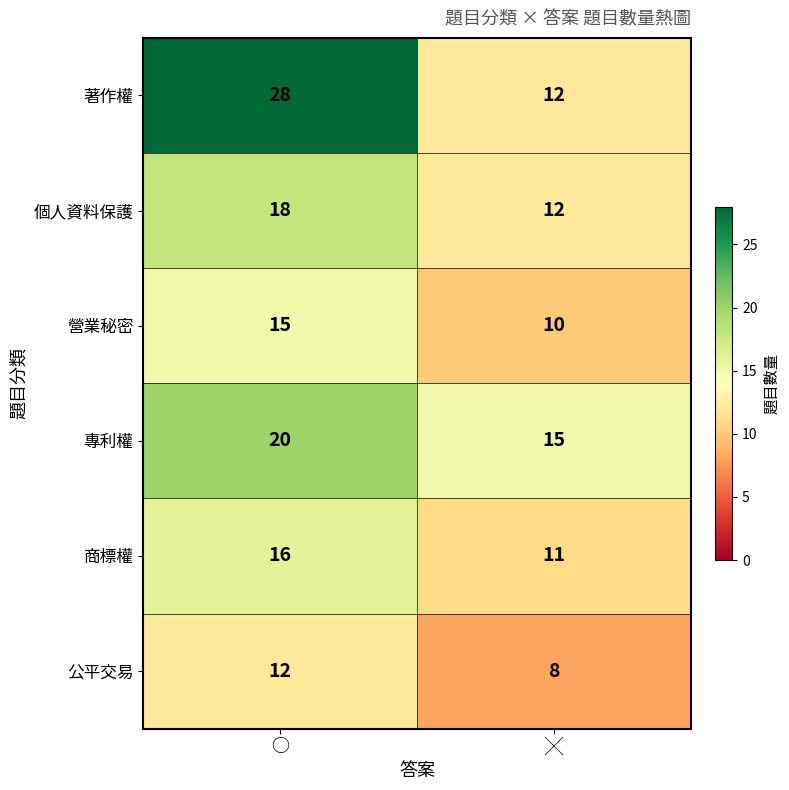

Which series has the largest range (max minus min)?

著作權